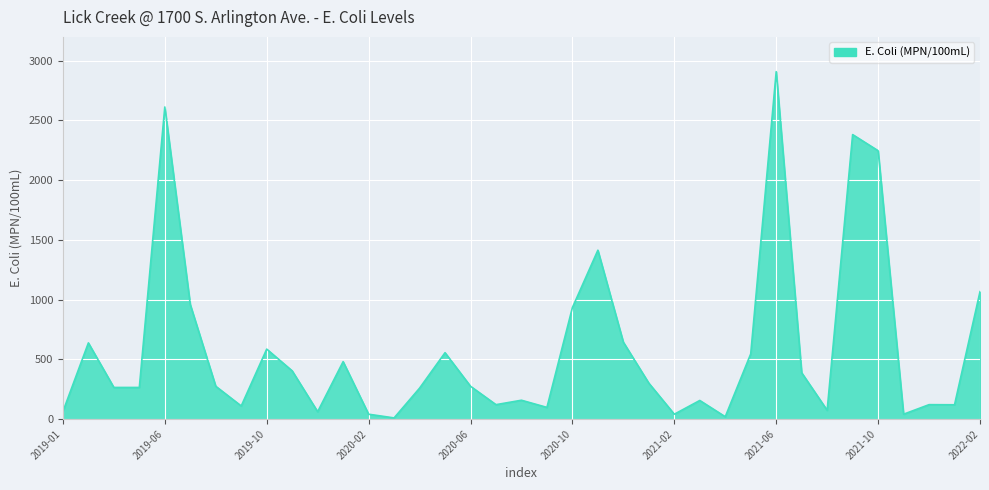

What is the smallest value displayed?

10